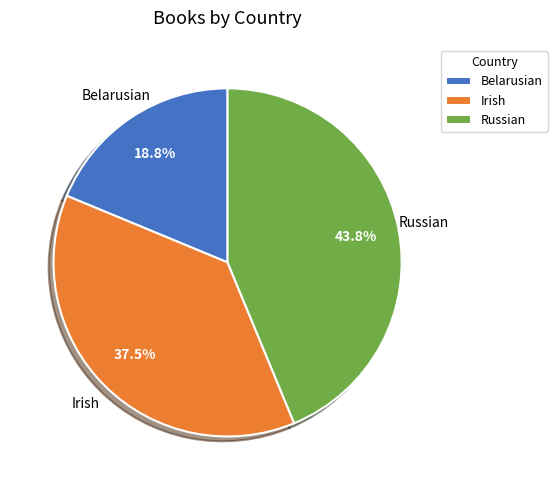

How much of the chart is everything except Irish?

62.5%